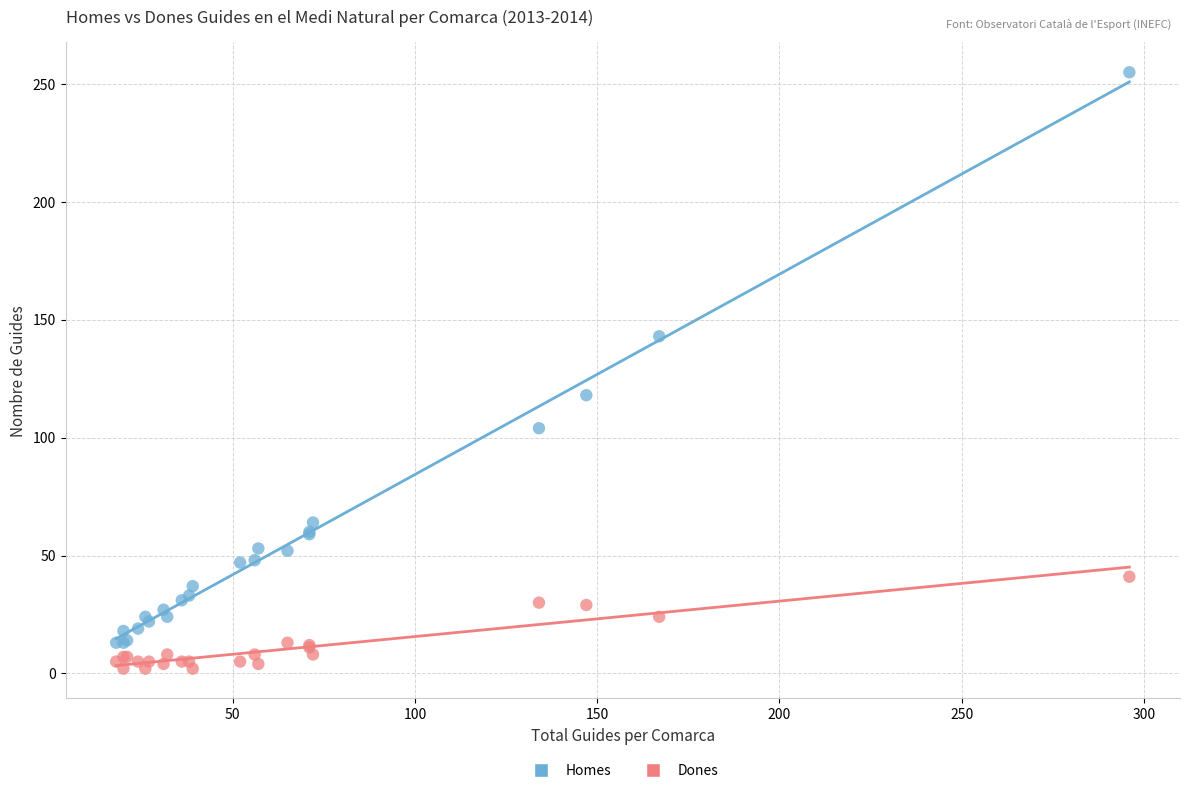

In the Homes series, what Y value is closest to 134?

143